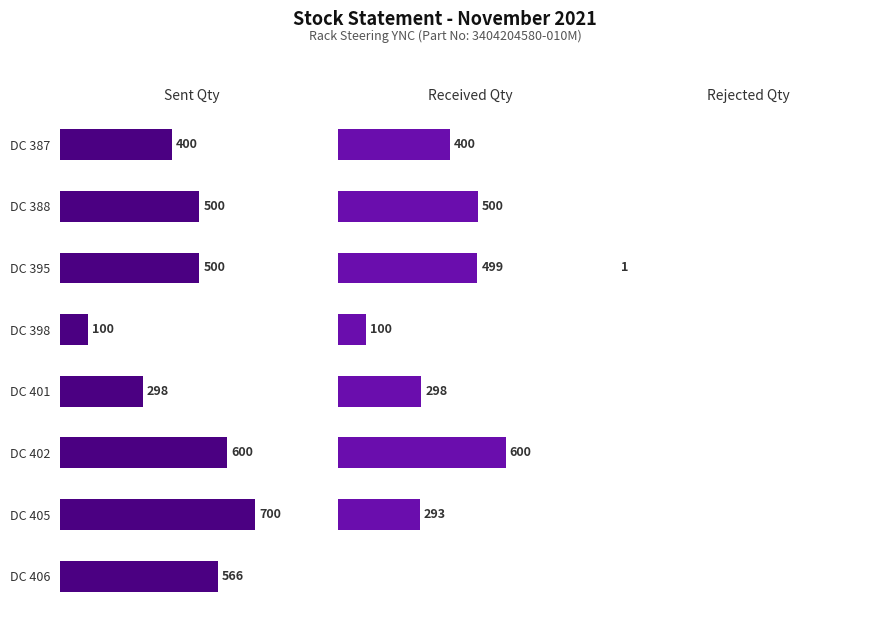

Is it true that Rejected Qty equals -1 at DC 406?

False